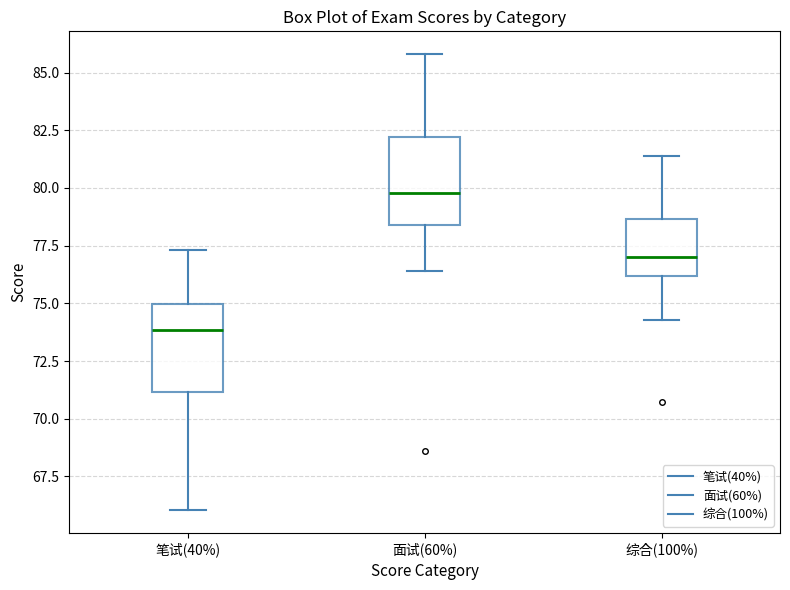

Where does the lower whisker of the box for 笔试(40%) end on the y-axis? The values are not printed on the chart, so give them approximately, as read against the axis.

66.0